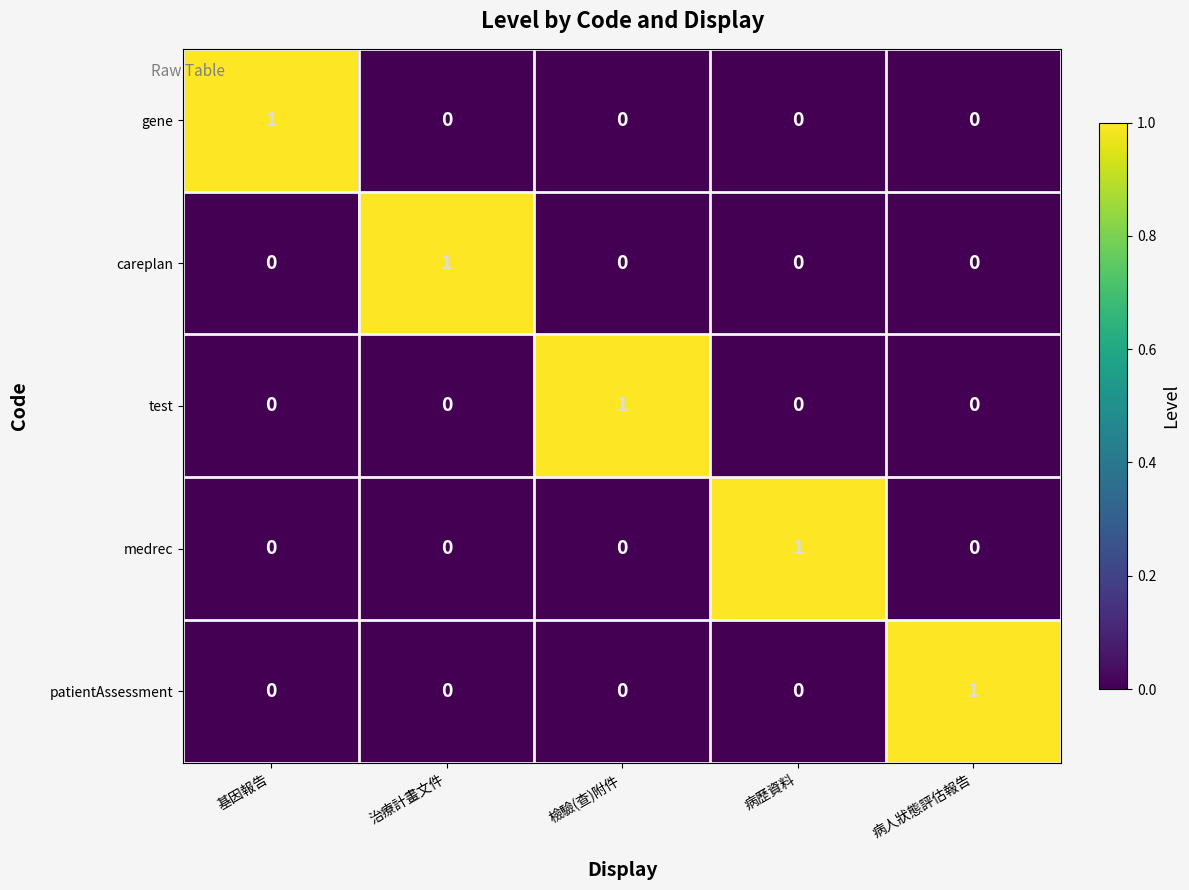

At which label does careplan reach its peak?

治療計畫文件